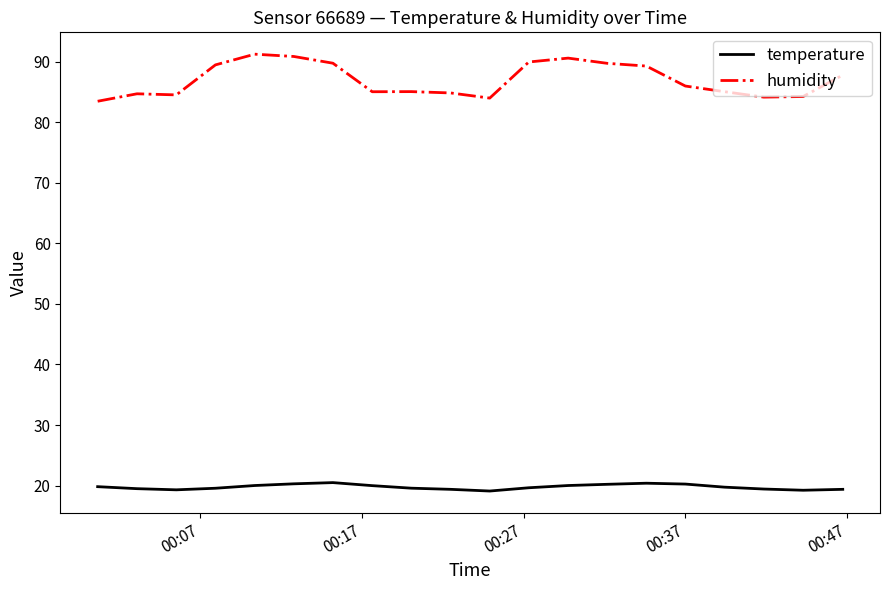

Which series has the largest total across all categories?

humidity